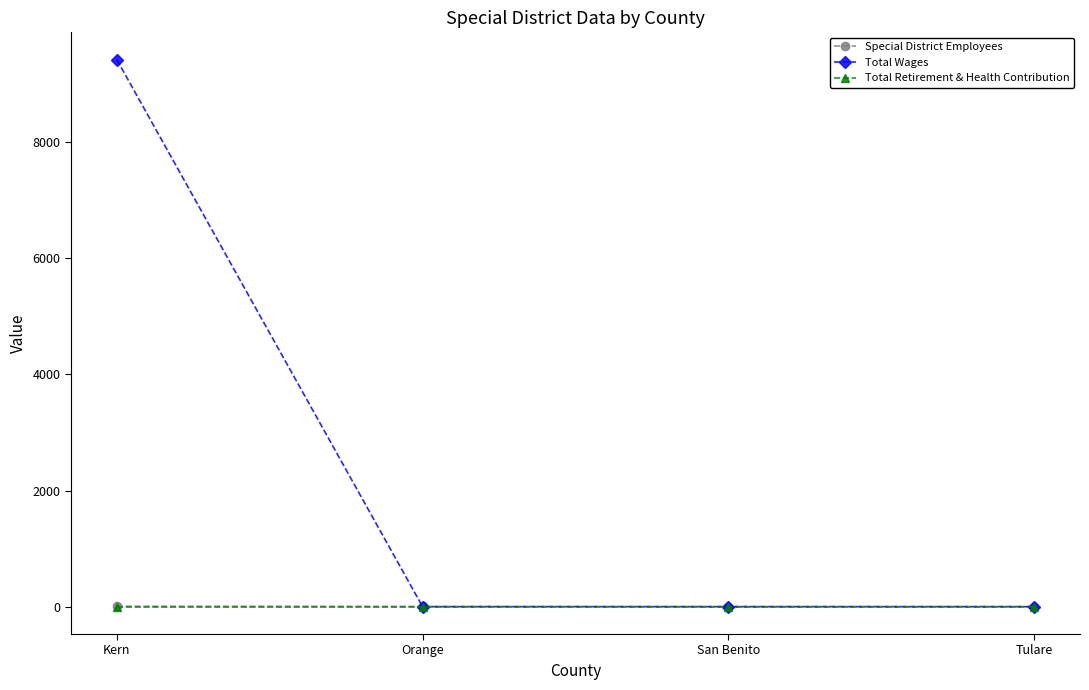

What are all the series names shown in the legend?

Special District Employees, Total Wages, Total Retirement & Health Contribution